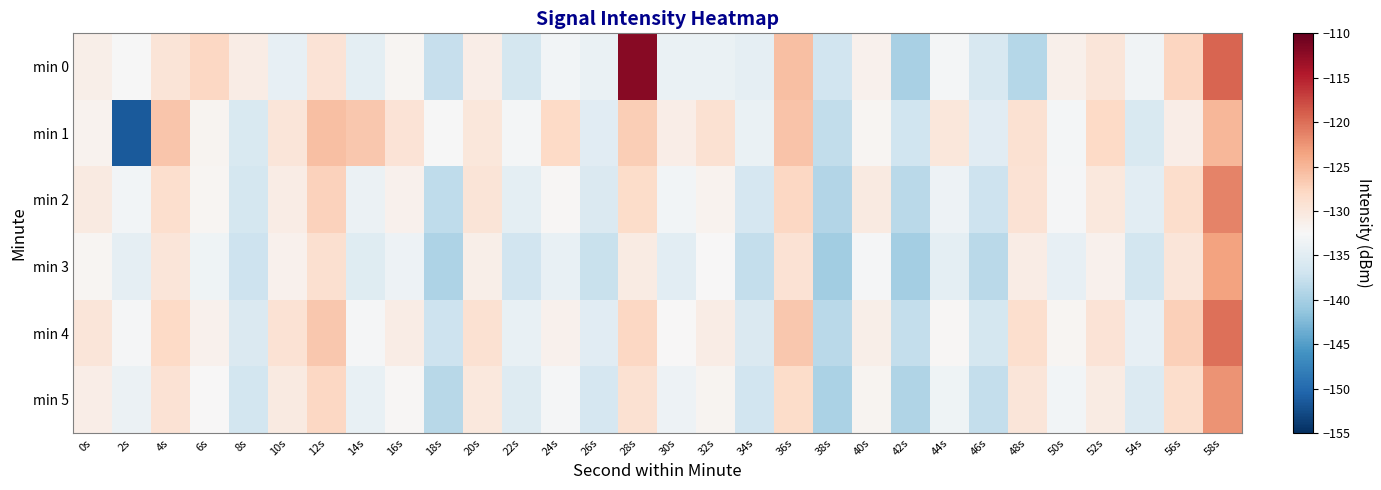

Reading left to right, transcribe all the data shown in this chart.

min 0: 0s=-131.2	2s=-132.6	4s=-129.5	6s=-127.9	8s=-130.8	10s=-134.4	12s=-129.5	14s=-134.7	16s=-132.1	18s=-137.7	20s=-131.1	22s=-136.4	24s=-133.0	26s=-134.0	28s=-112.0	30s=-134.0	32s=-134.0	34s=-134.5	36s=-125.8	38s=-136.8	40s=-131.6	42s=-139.8	44s=-133.0	46s=-136.1	48s=-139.0	50s=-131.3	52s=-129.8	54s=-133.4	56s=-127.7	58s=-119.4
min 1: 0s=-131.8	2s=-151.4	4s=-126.3	6s=-131.8	8s=-135.9	10s=-129.9	12s=-125.7	14s=-126.4	16s=-129.3	18s=-132.6	20s=-130.0	22s=-133.0	24s=-128.0	26s=-135.0	28s=-127.0	30s=-131.0	32s=-129.0	34s=-134.0	36s=-126.0	38s=-138.0	40s=-132.0	42s=-137.0	44s=-130.0	46s=-135.0	48s=-129.0	50s=-133.0	52s=-128.0	54s=-136.0	56s=-131.0	58s=-125.0
min 2: 0s=-130.5	2s=-133.2	4s=-128.7	6s=-132.1	8s=-136.4	10s=-130.8	12s=-127.3	14s=-133.9	16s=-131.5	18s=-138.2	20s=-129.6	22s=-134.7	24s=-132.3	26s=-135.8	28s=-128.4	30s=-133.1	32s=-131.7	34s=-136.2	36s=-127.9	38s=-139.1	40s=-130.4	42s=-138.5	44s=-133.6	46s=-137.2	48s=-129.3	50s=-132.8	52s=-130.1	54s=-134.9	56s=-128.6	58s=-121.3
min 3: 0s=-132.1	2s=-134.5	4s=-129.8	6s=-133.4	8s=-137.2	10s=-131.6	12s=-128.9	14s=-135.3	16s=-133.7	18s=-139.4	20s=-131.2	22s=-136.8	24s=-134.1	26s=-137.5	28s=-130.6	30s=-134.8	32s=-132.4	34s=-137.9	36s=-129.2	38s=-140.3	40s=-132.8	42s=-140.1	44s=-134.7	46s=-138.6	48s=-130.9	50s=-134.3	52s=-131.5	54s=-136.7	56s=-129.8	58s=-123.5
min 4: 0s=-129.8	2s=-132.7	4s=-128.1	6s=-131.6	8s=-135.8	10s=-129.3	12s=-126.5	14s=-132.8	16s=-130.9	18s=-137.1	20s=-129.0	22s=-134.2	24s=-131.5	26s=-135.0	28s=-127.8	30s=-132.4	32s=-130.8	34s=-135.7	36s=-126.4	38s=-138.6	40s=-131.1	42s=-137.9	44s=-132.2	46s=-136.5	48s=-128.7	50s=-132.0	52s=-129.4	54s=-134.3	56s=-127.2	58s=-120.1
min 5: 0s=-131.0	2s=-133.8	4s=-129.2	6s=-132.5	8s=-136.7	10s=-130.4	12s=-127.8	14s=-134.1	16s=-132.3	18s=-138.7	20s=-130.1	22s=-135.4	24s=-132.8	26s=-136.3	28s=-129.1	30s=-133.6	32s=-131.9	34s=-136.8	36s=-128.3	38s=-139.7	40s=-131.9	42s=-139.2	44s=-133.5	46s=-137.8	48s=-129.8	50s=-133.2	52s=-130.6	54s=-135.5	56s=-128.5	58s=-122.4